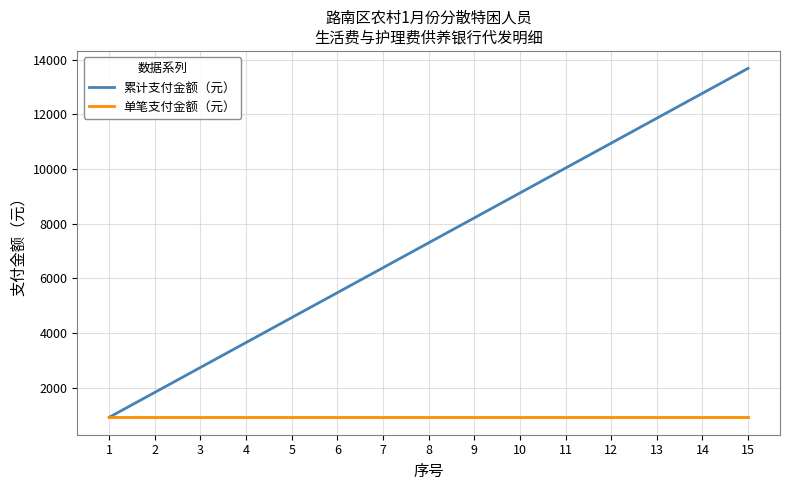

At 5, list the series in order from largest to smallest.

累计支付金额（元）, 单笔支付金额（元）